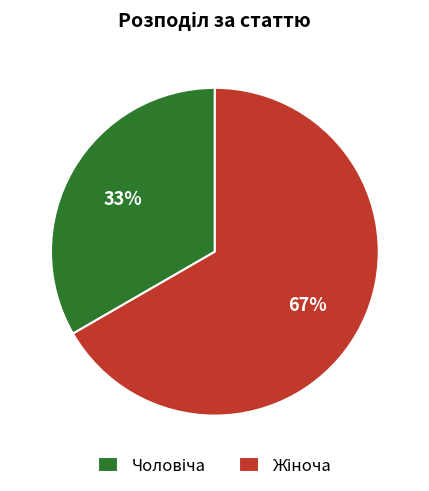

How many slices are in this pie chart?

2